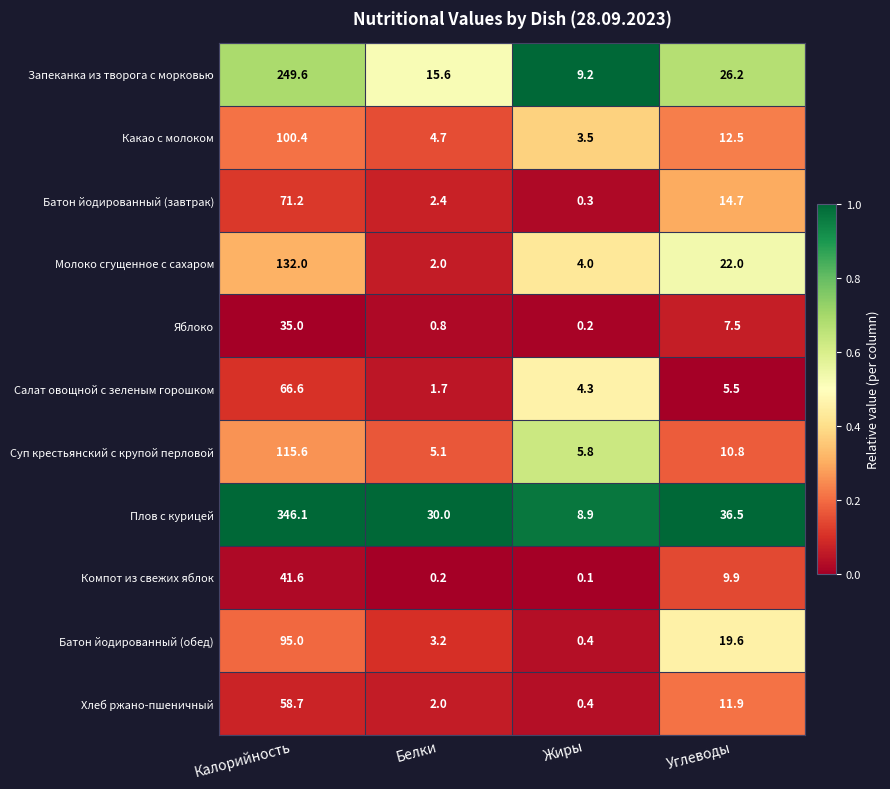

At Калорийность, list the series in order from largest to smallest.

Плов с курицей, Запеканка из творога с морковью, Молоко сгущенное с сахаром, Суп крестьянский с крупой перловой, Какао с молоком, Батон йодированный (обед), Батон йодированный (завтрак), Салат овощной с зеленым горошком, Хлеб ржано-пшеничный, Компот из свежих яблок, Яблоко